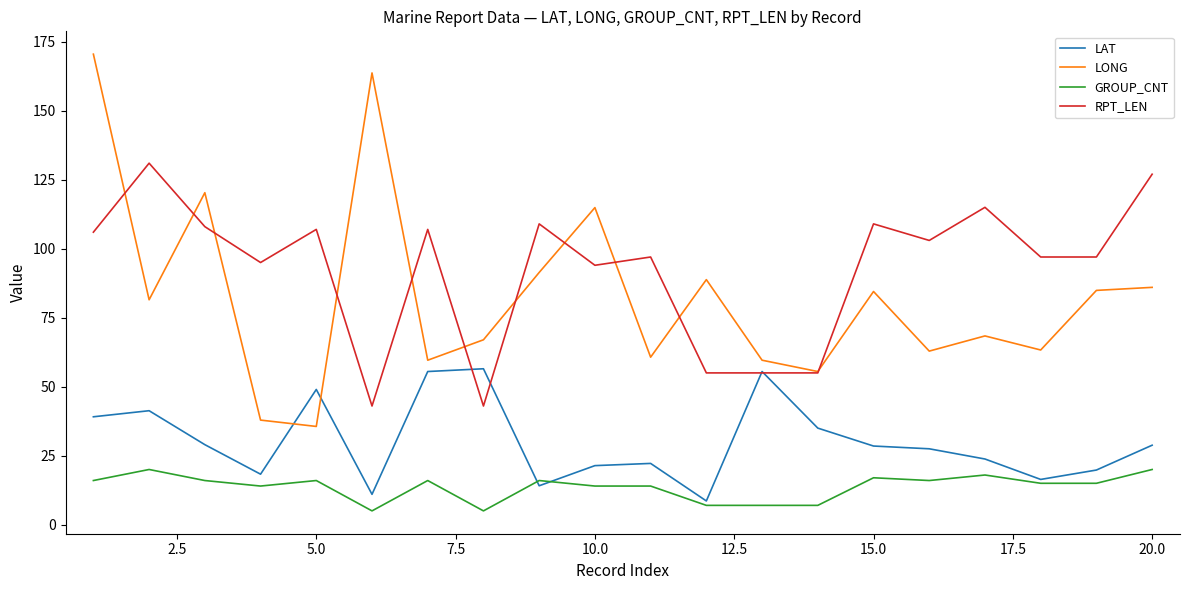

Which series has the largest range (max minus min)?

LONG